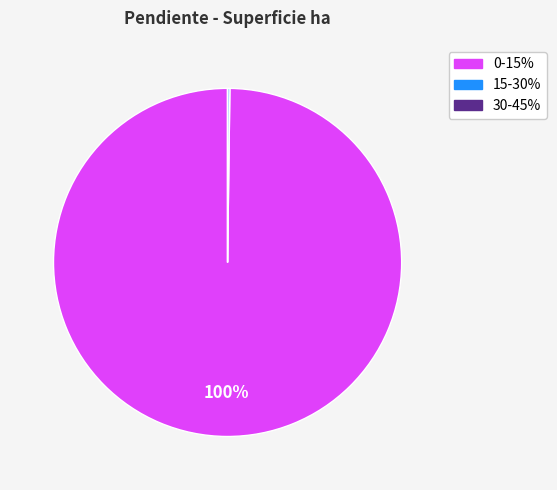

Does any single category account for the majority?

Yes